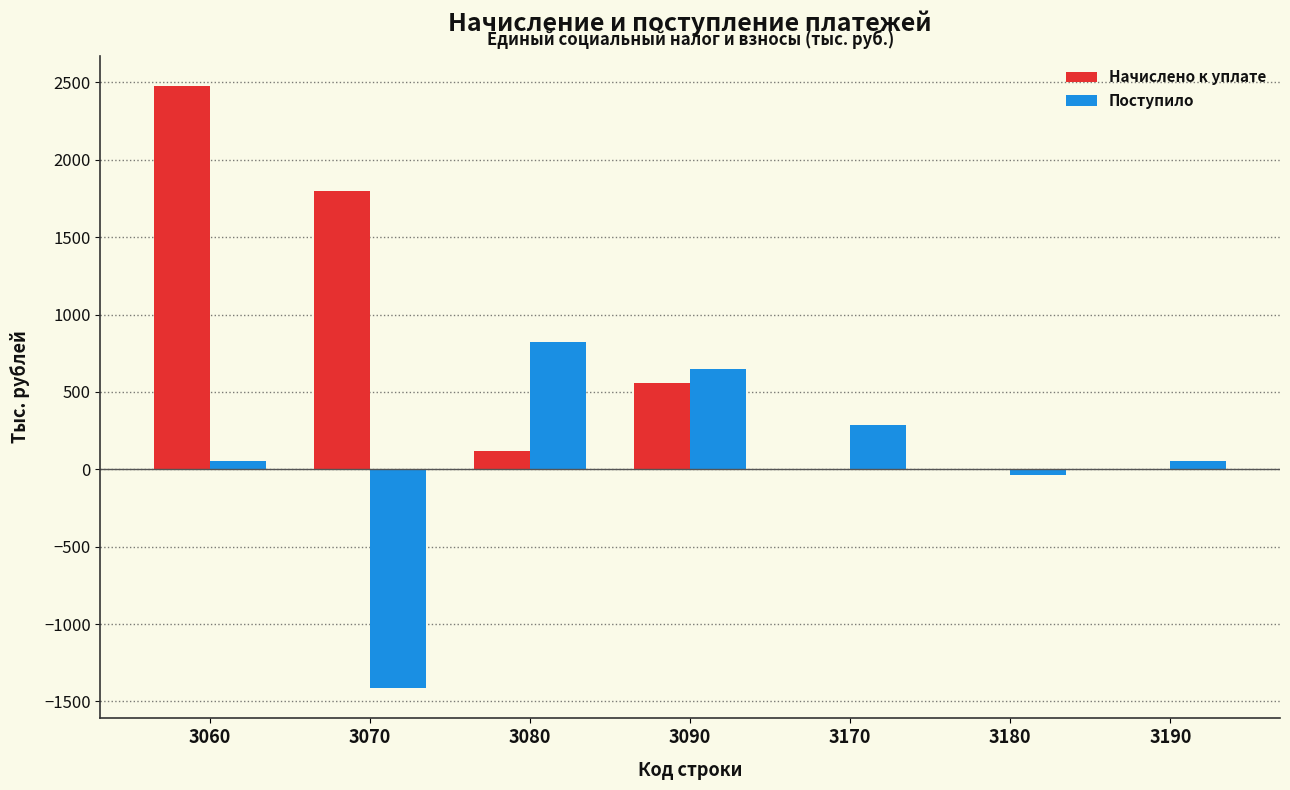

What is the highest value of the Начислено к уплате series?

2479